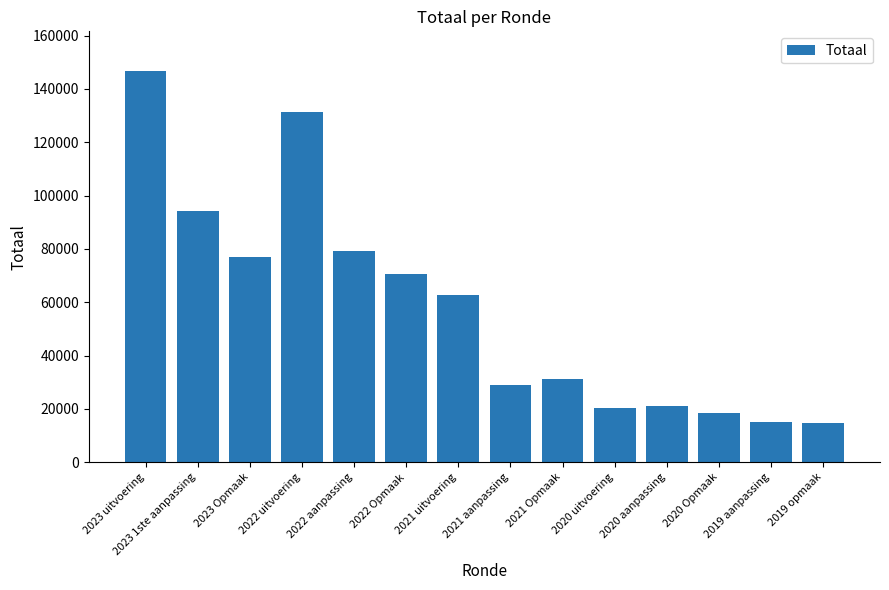

At which category does the chart reach its peak across all series?

2023 uitvoering